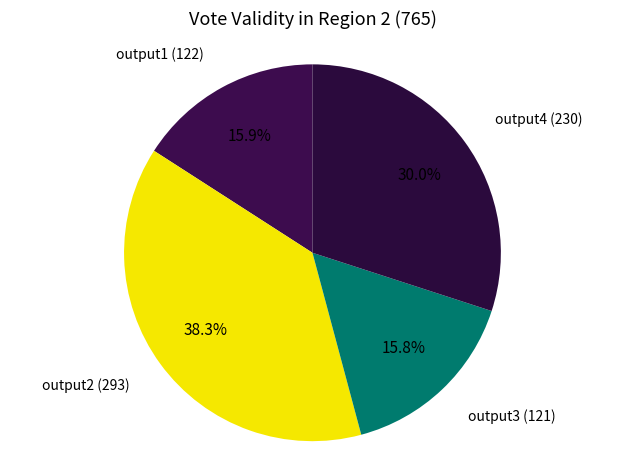

How many slices are in this pie chart?

4